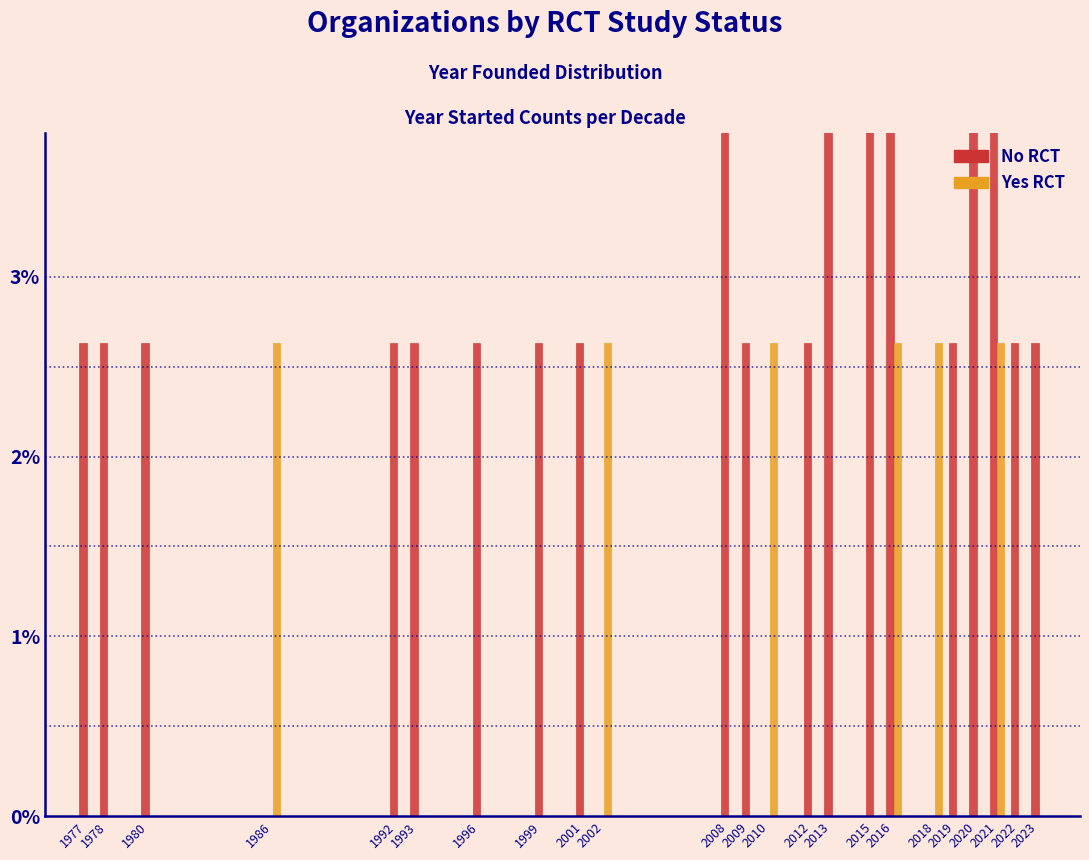

Which series has the widest spread of values?

No RCT